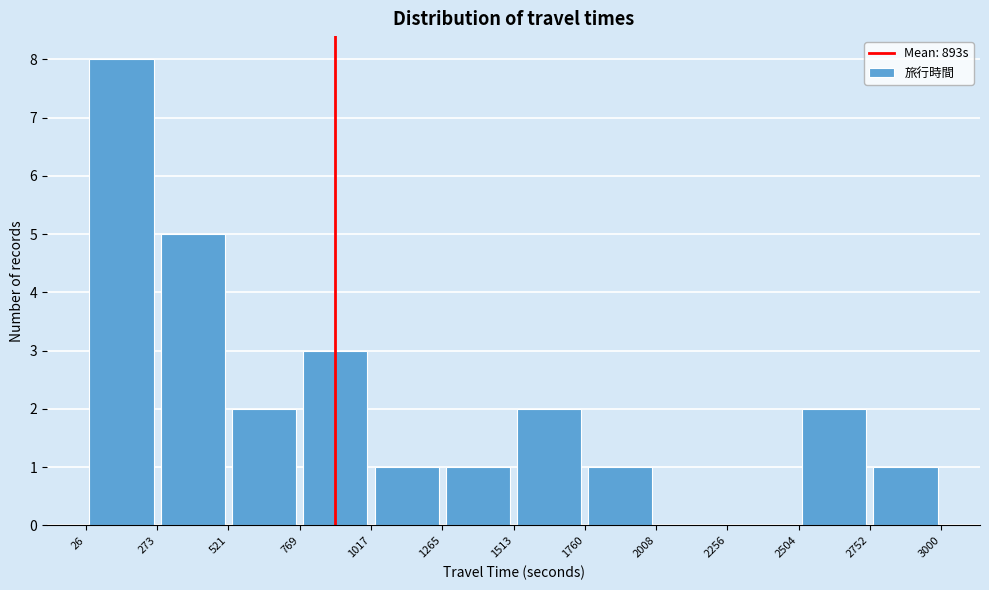

Reading left to right, transcribe this chart: for each bar, give the range it covers on the x-axis and its height. The values are not printed on the chart, so give them approximately, as read against the axis.

26 to 273: 8
273 to 521: 5
521 to 769: 2
769 to 1017: 3
1017 to 1265: 1
1265 to 1513: 1
1513 to 1760: 2
1760 to 2008: 1
2008 to 2256: 0
2256 to 2504: 0
2504 to 2752: 2
2752 to 3000: 1